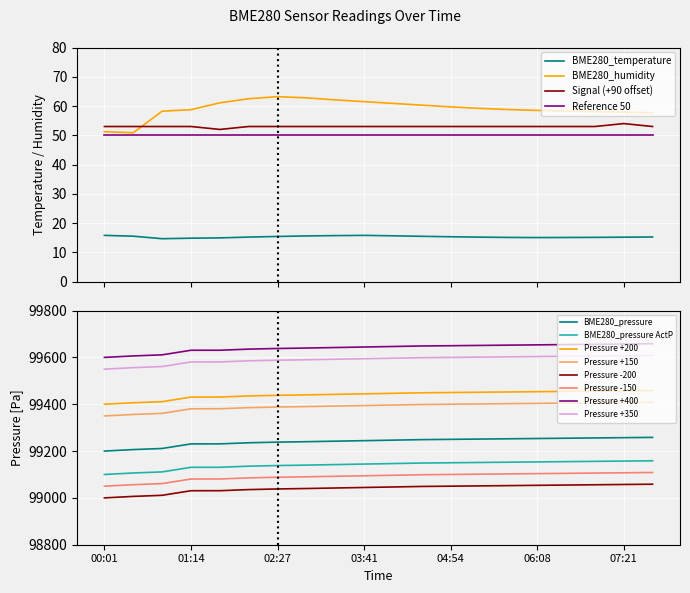

The BME280_humidity series shows 59.7 at 04:54. True or false?

True